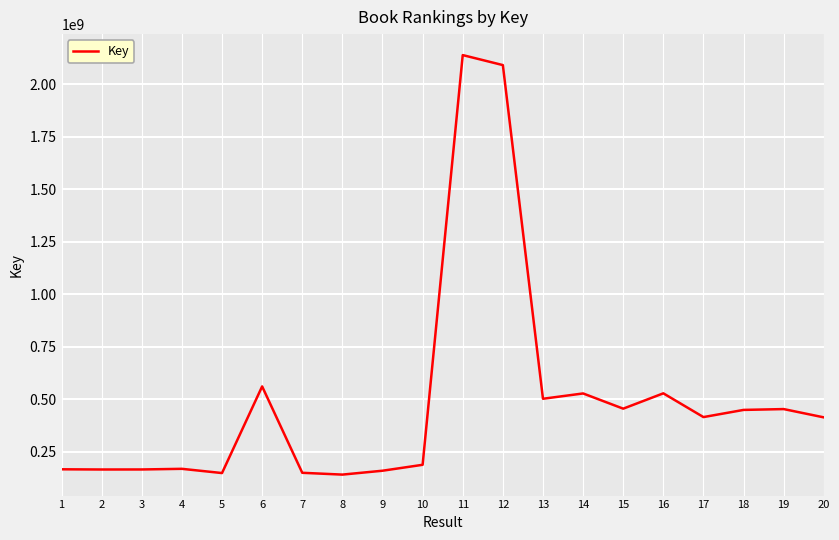

At which label does the data first exceed 414120376?

6